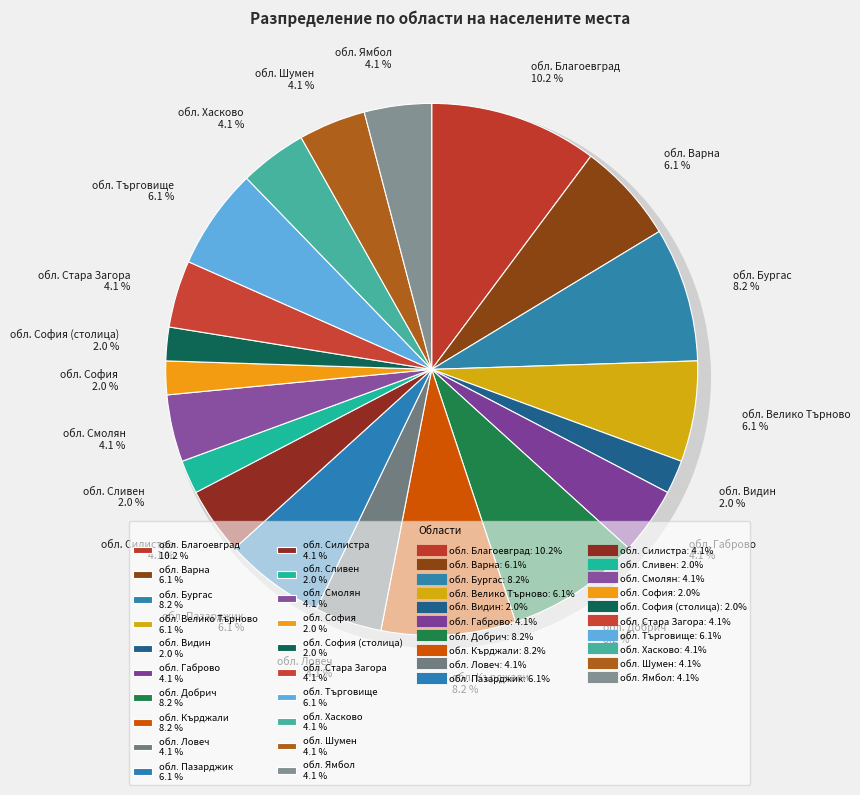

Is there any slice that represents more than half of the pie?

No